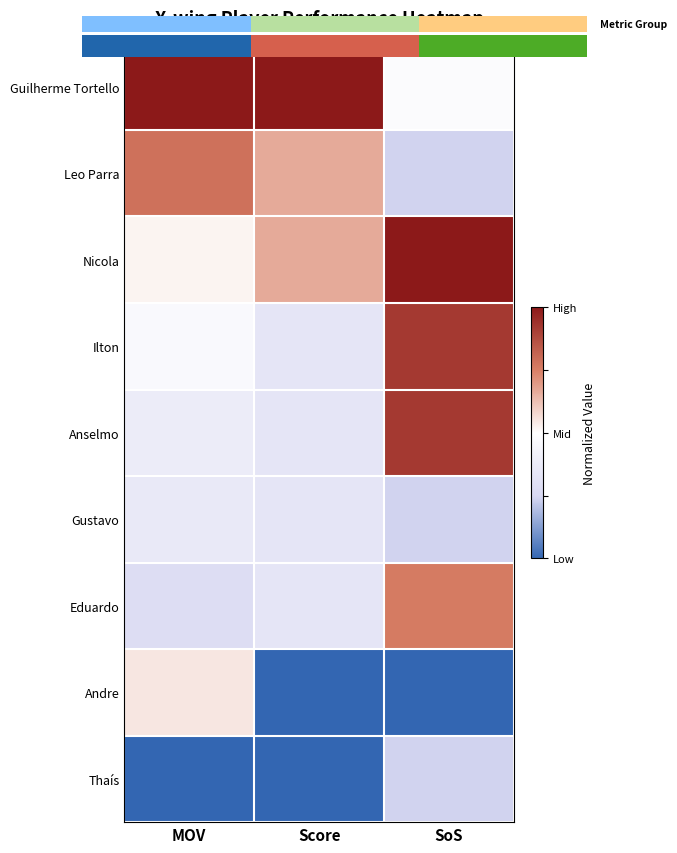

Rank the categories by Guilherme Tortello value from highest to lowest.

MOV, Score, SoS